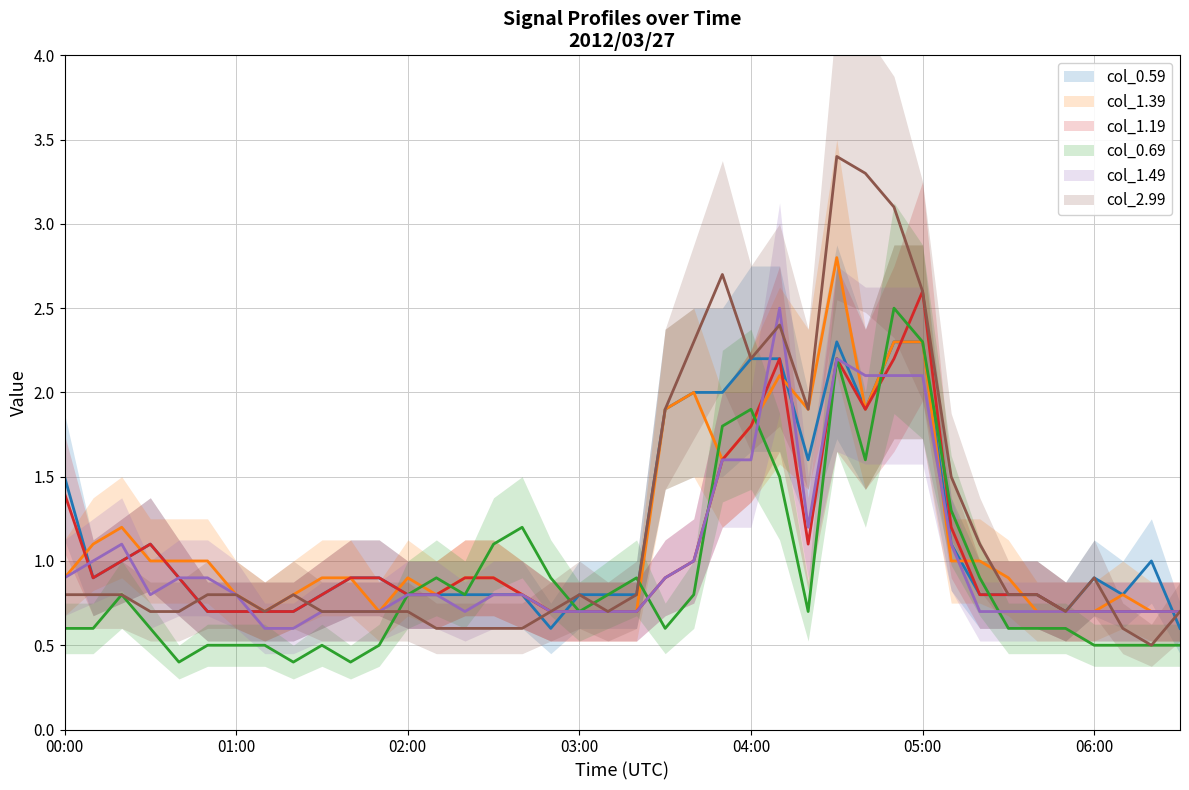

What is the minimum value for col_27 (2.990)?

0.5